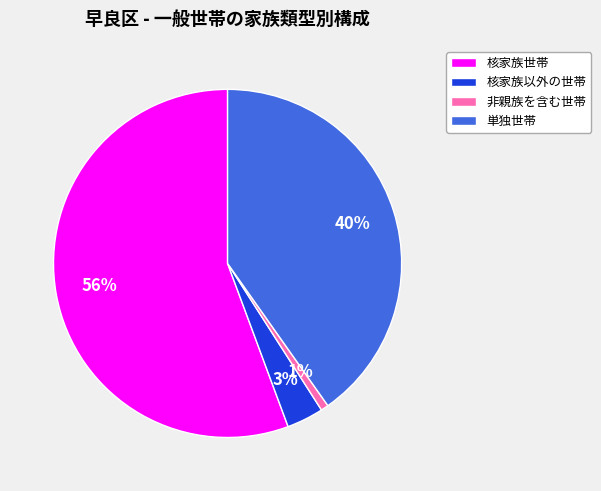

Does 単独世帯 account for over 50% of the chart?

No